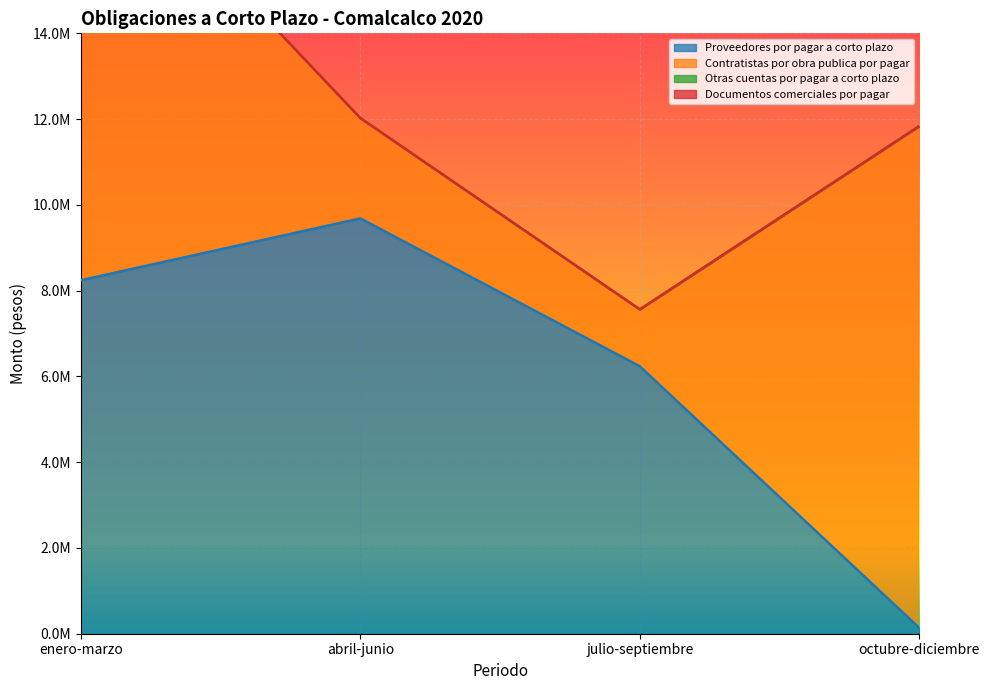

Read the Contratistas por obra publica por pagar value at julio-septiembre.

1326535